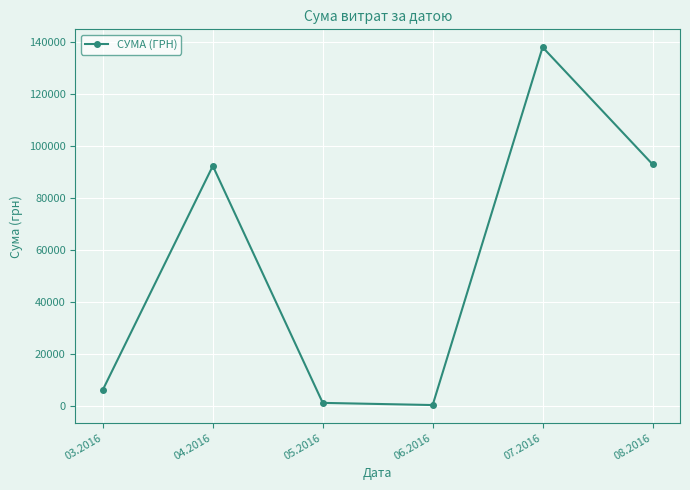

What is the difference between the maximum and second lowest values?

136708.8